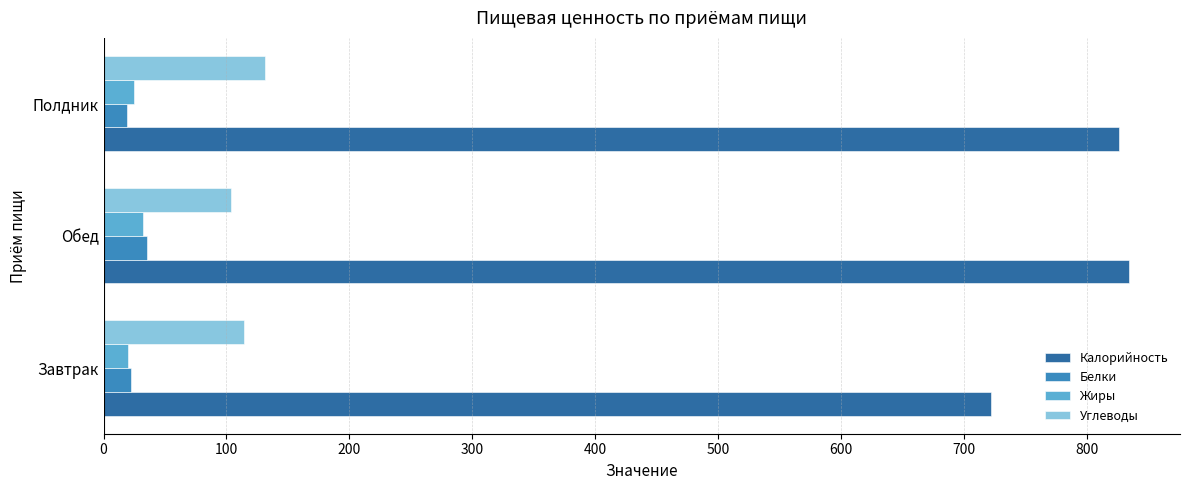

The Калорийность series shows 722 at Завтрак. True or false?

True